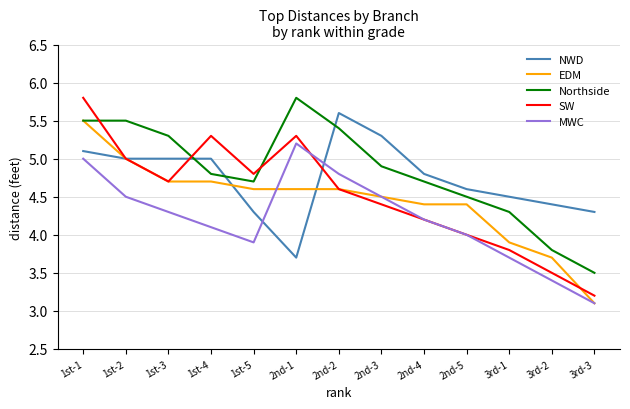

Where is EDM nearest to the value 4?

3rd-1